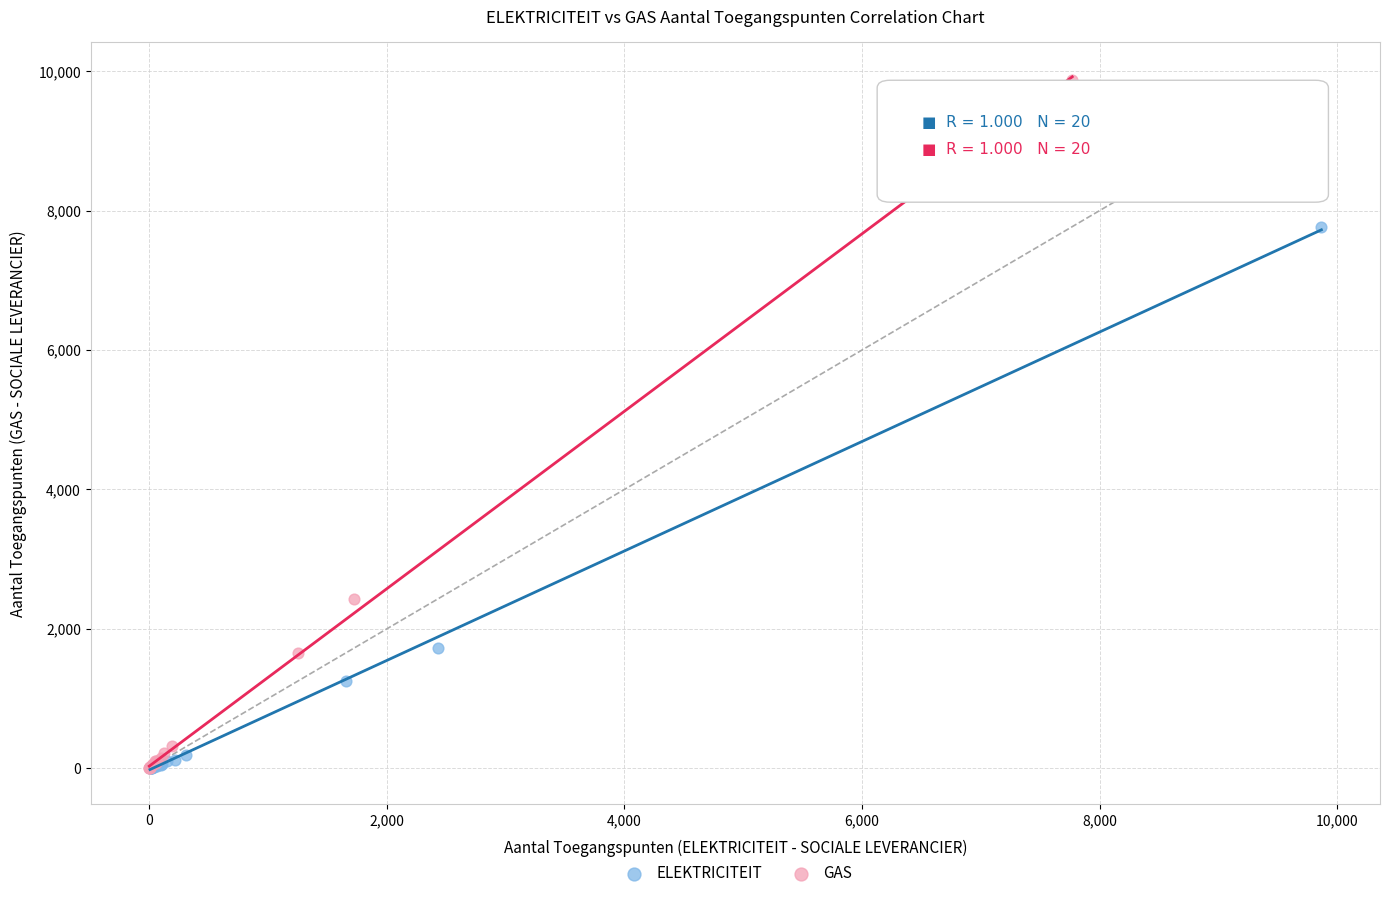

Which series has the widest spread of Y values?

GAS